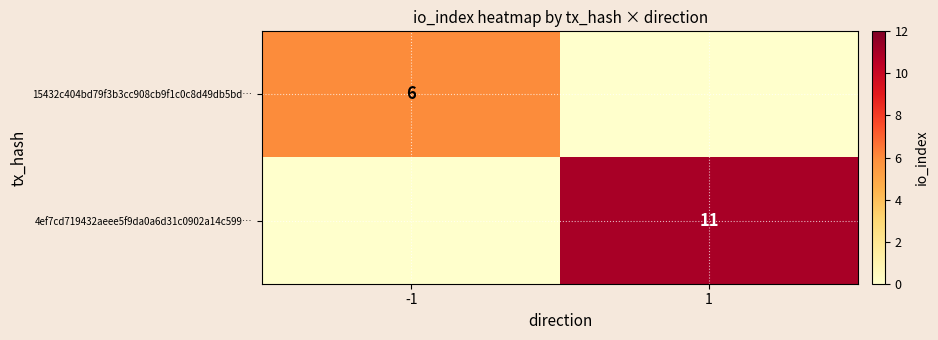

Is it true that 4ef7cd719432aeee5f9da0a6d31c0902a14c599… equals 18 at 1?

False